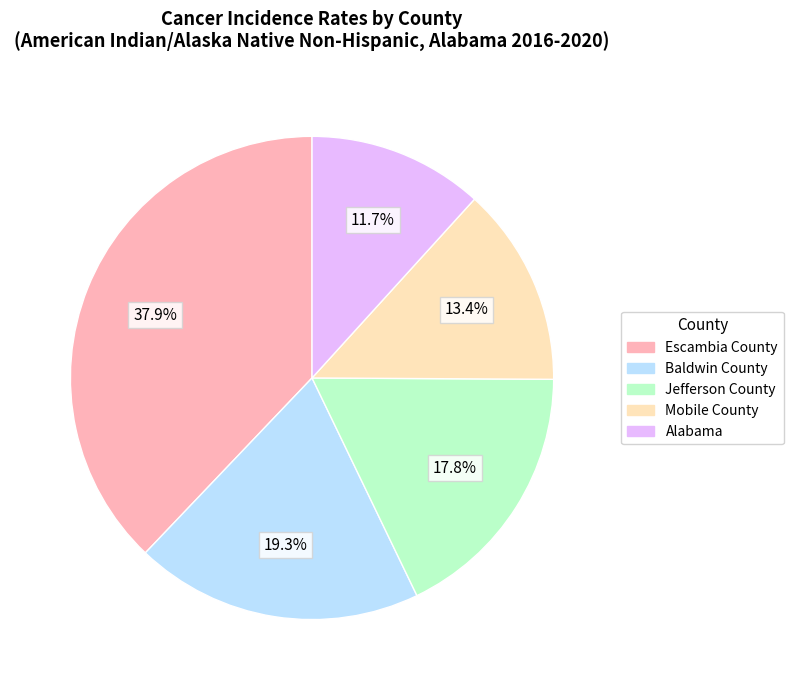

To the nearest percent, what is the combined percentage of Baldwin County and Jefferson County?

37%